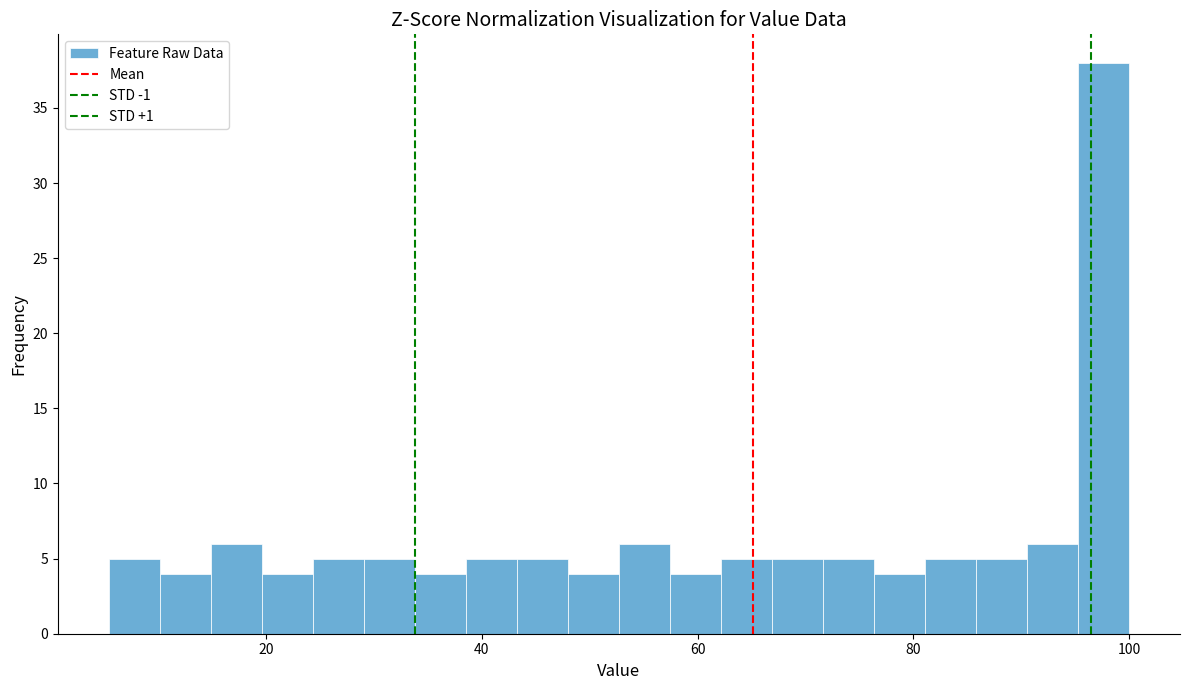

Read against the x-axis, roughly where is the centre of the tallest bar?

98